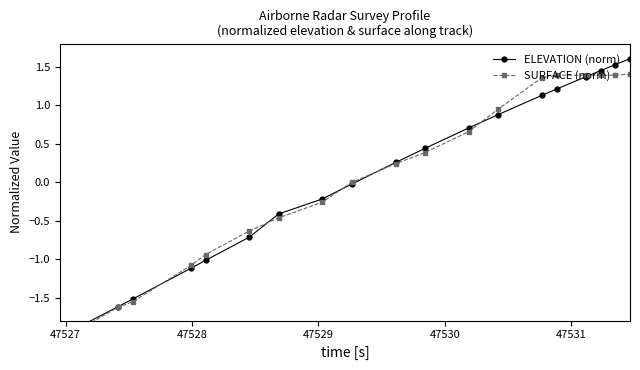

Is it true that ELEVATION (norm) equals -1.8 at 47531?

False